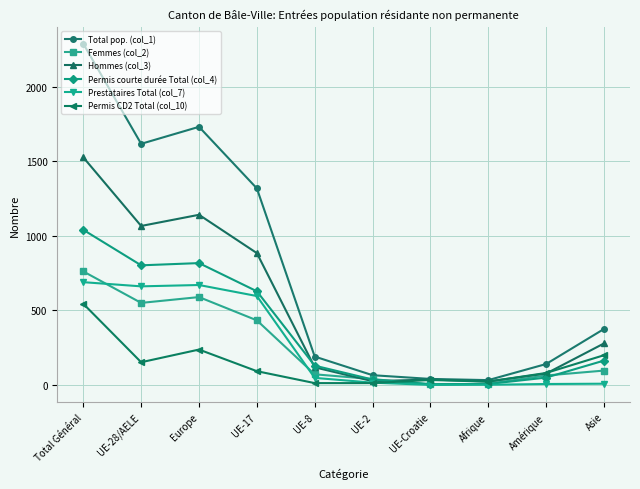

What is the label of the 8th point from the left?

Afrique